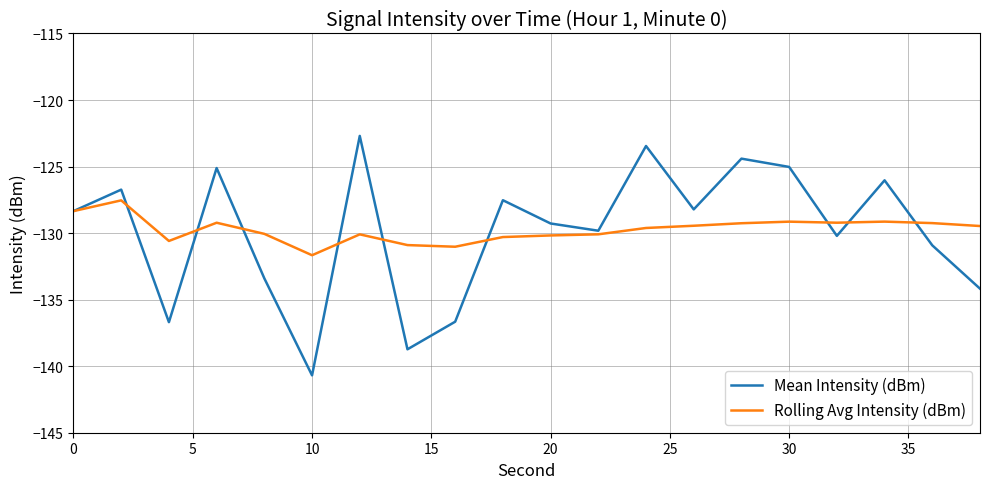

Which series has the widest spread of values?

Mean Intensity (dBm)